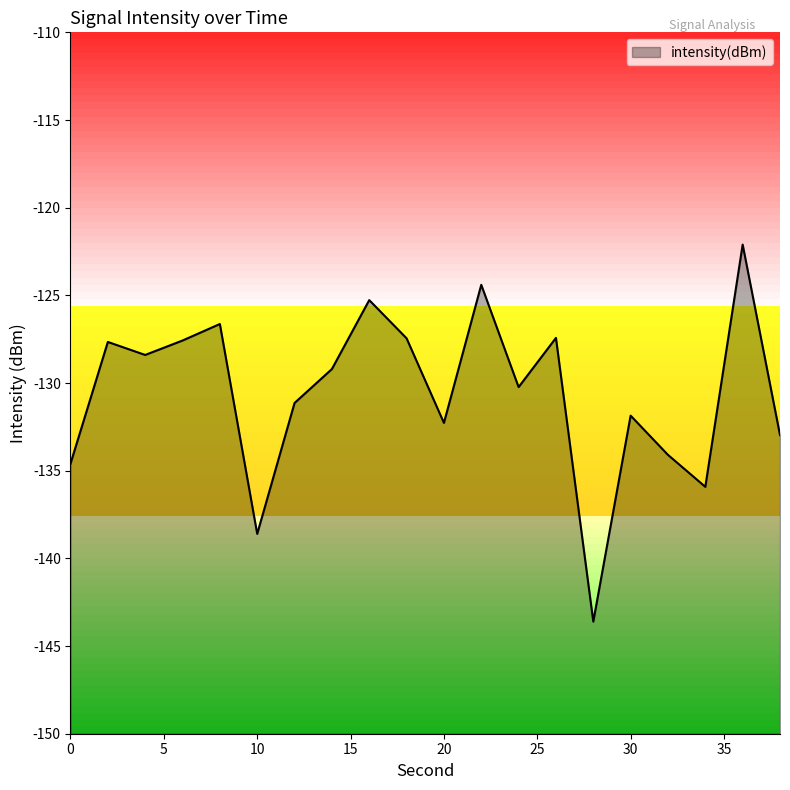

Rank the categories by value from lowest to highest.

28, 10, 34, 0, 32, 38, 20, 30, 12, 24, 14, 4, 2, 6, 18, 26, 8, 16, 22, 36